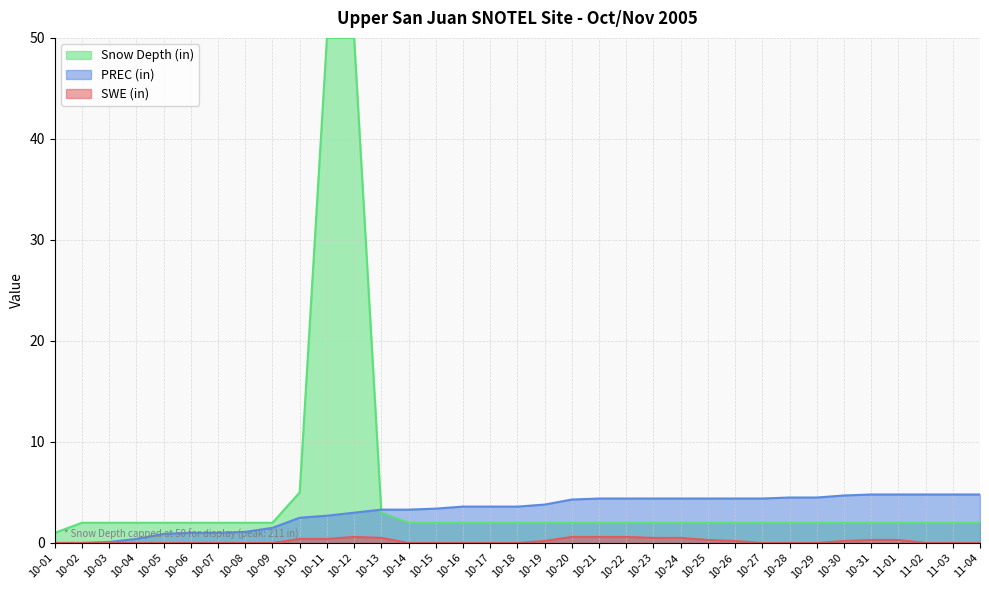

Which series has the largest total across all categories?

Snow Depth (in)